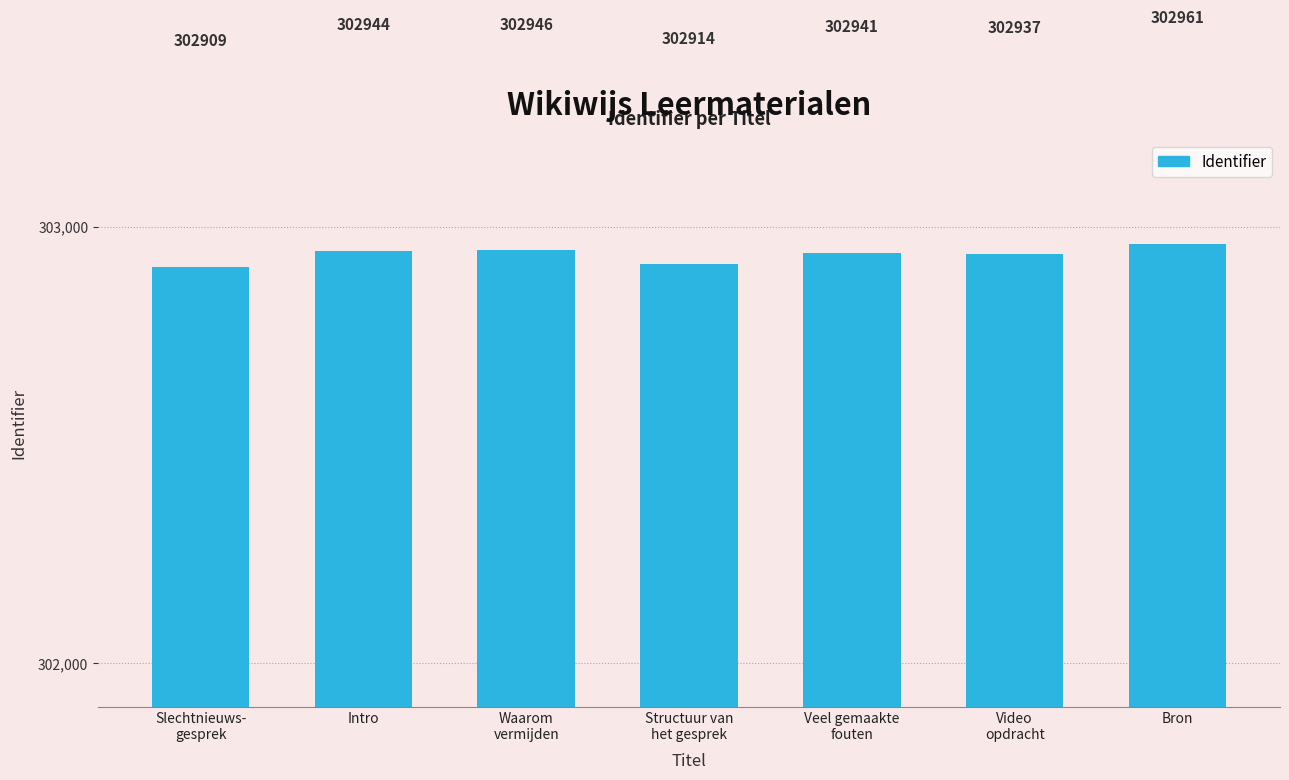

Are the bars horizontal?

No